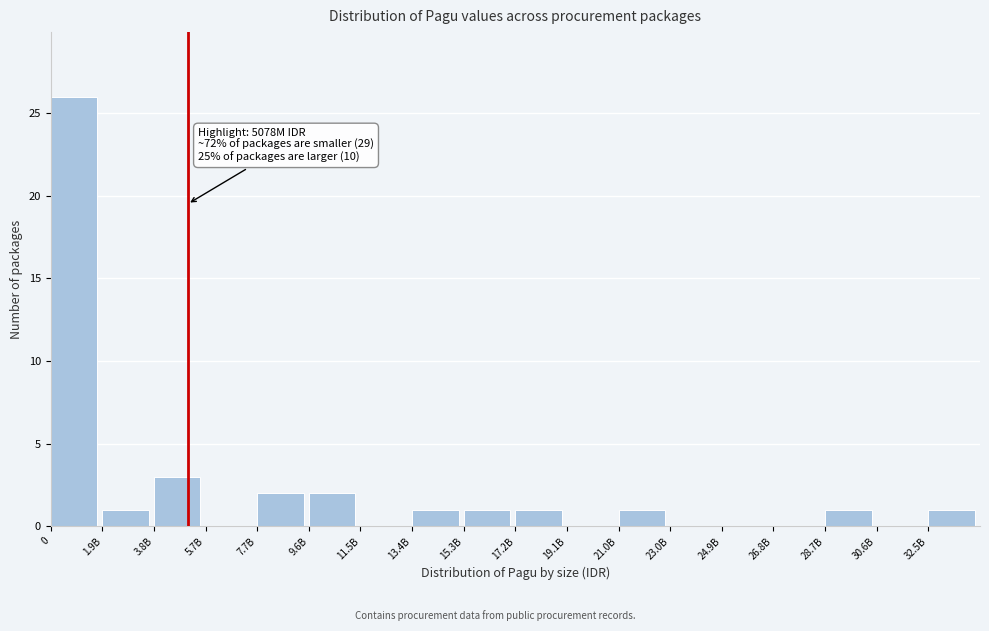

Reading right to left, transcribe all the data shown in this chart.

32.5B=1	30.6B=0	28.7B=1	26.8B=0	24.9B=0	23.0B=0	21.0B=1	19.1B=0	17.2B=1	15.3B=1	13.4B=1	11.5B=0	9.6B=2	7.7B=2	5.7B=0	3.8B=3	1.9B=1	0=26